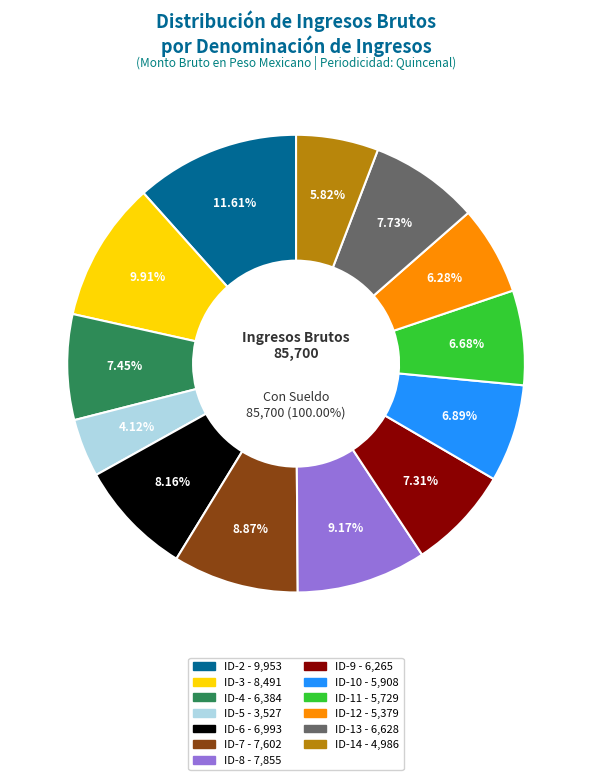

Does SUELDO_11 account for over 50% of the chart?

No